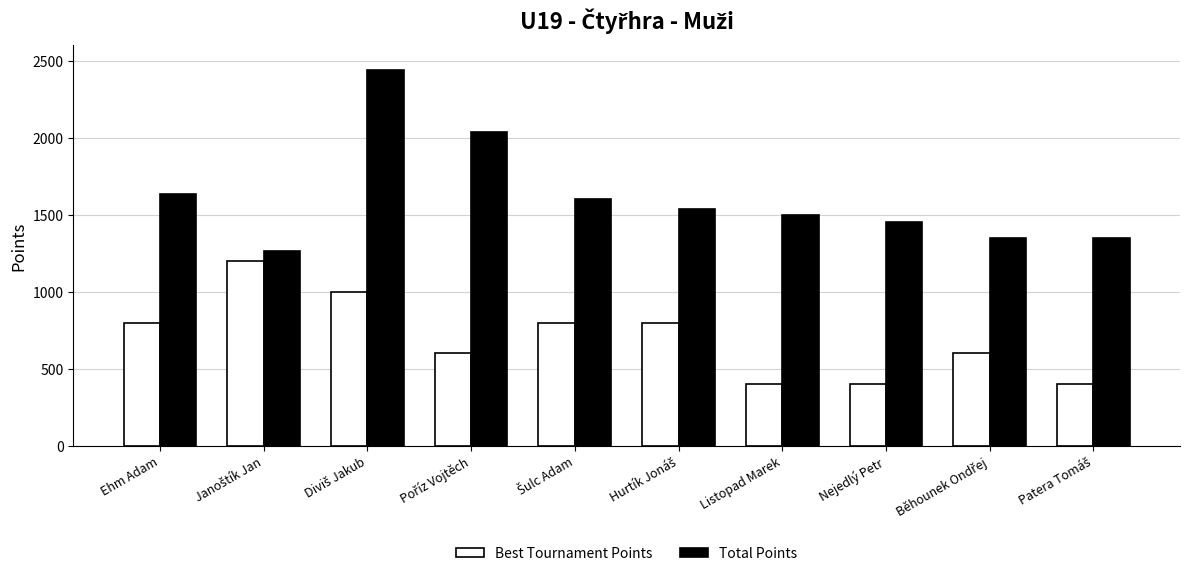

Which series has the widest spread of values?

Total Points